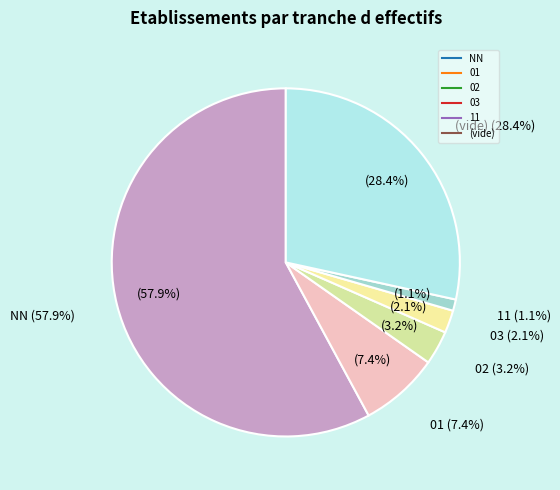

To the nearest percent, what portion does 02 represent?

3%